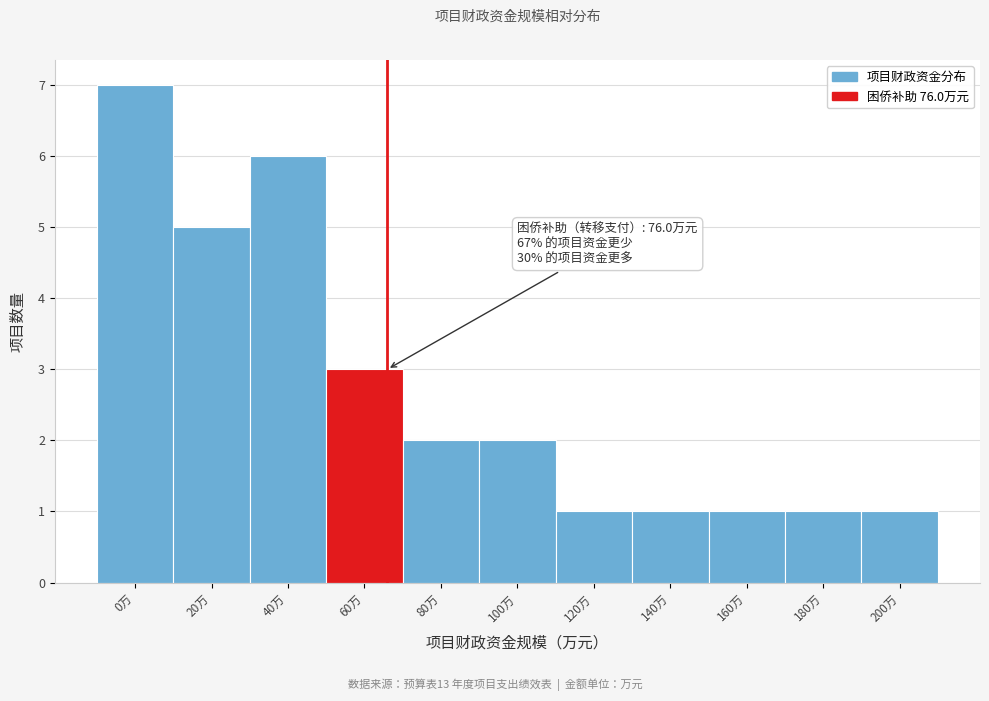

Reading left to right, what are all the values shown in this chart?

7	5	6	3	2	2	1	1	1	1	1